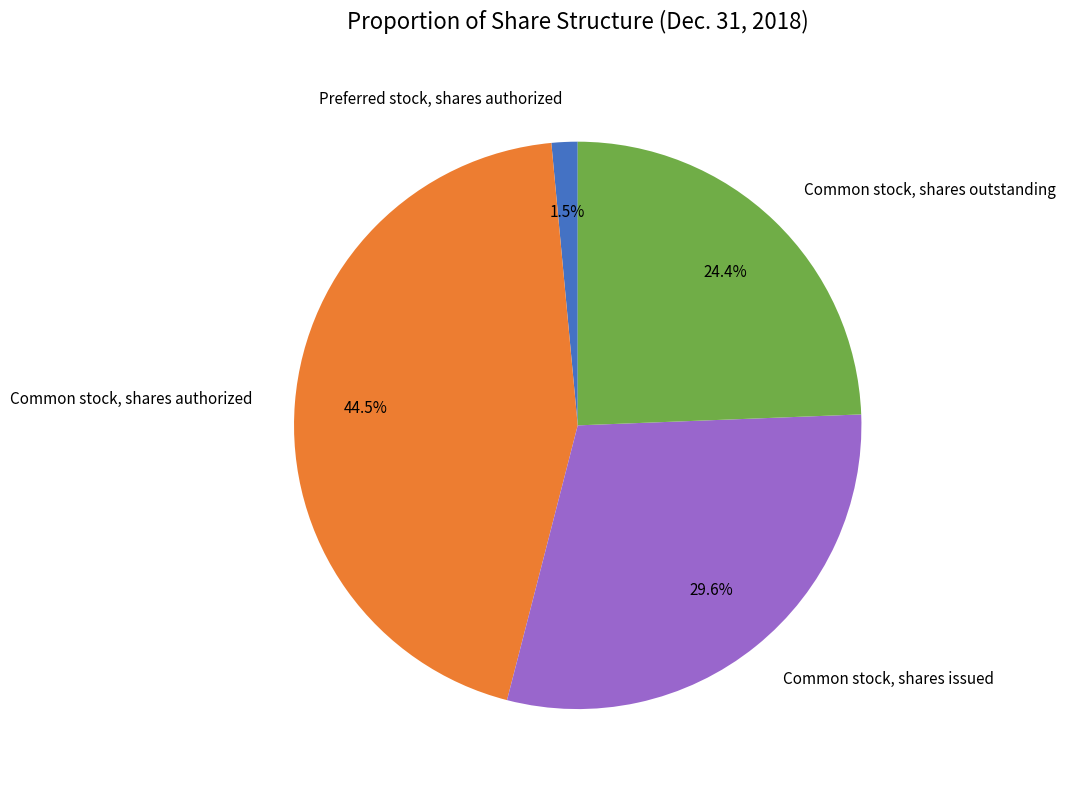

How many segments does this pie chart have?

4